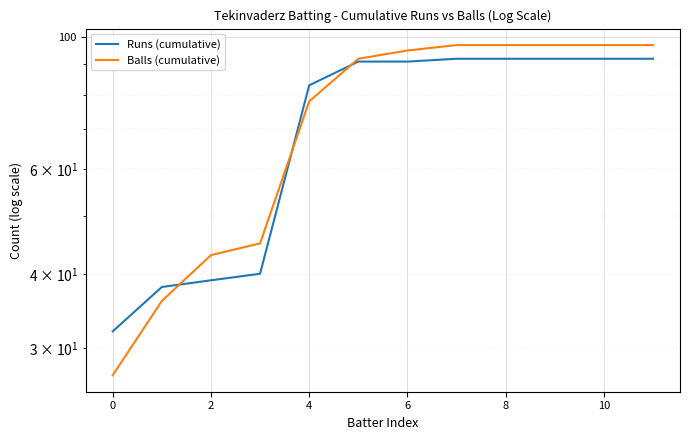

How many times do Runs (cumulative) and Balls (cumulative) cross each other?

3